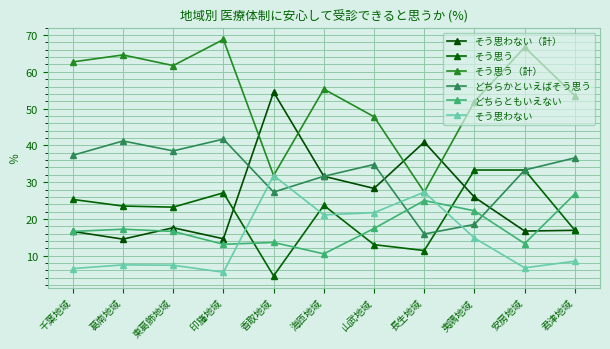

What is the value of the そう思う（計） point at the 7th from the left?

47.8